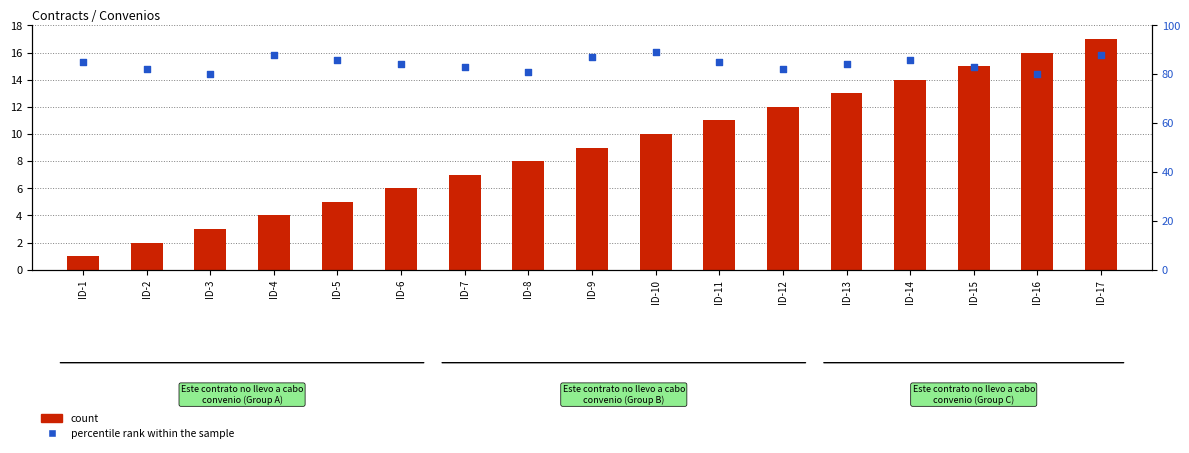

At how many categories does at least one series exceed 56?

17